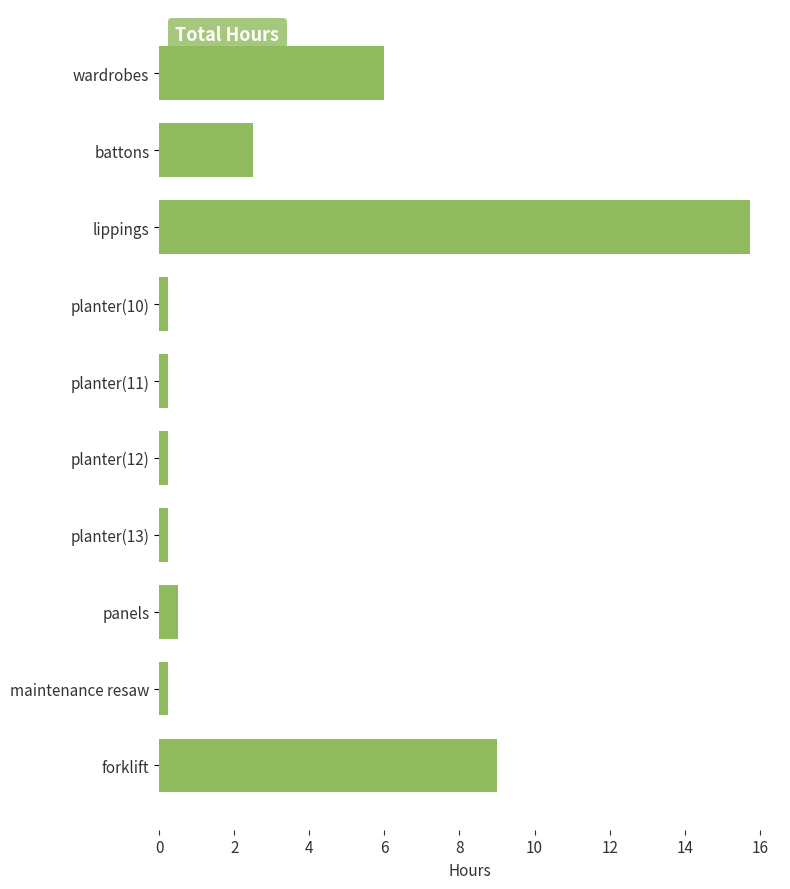

What is the approximate value at panels?

0.5